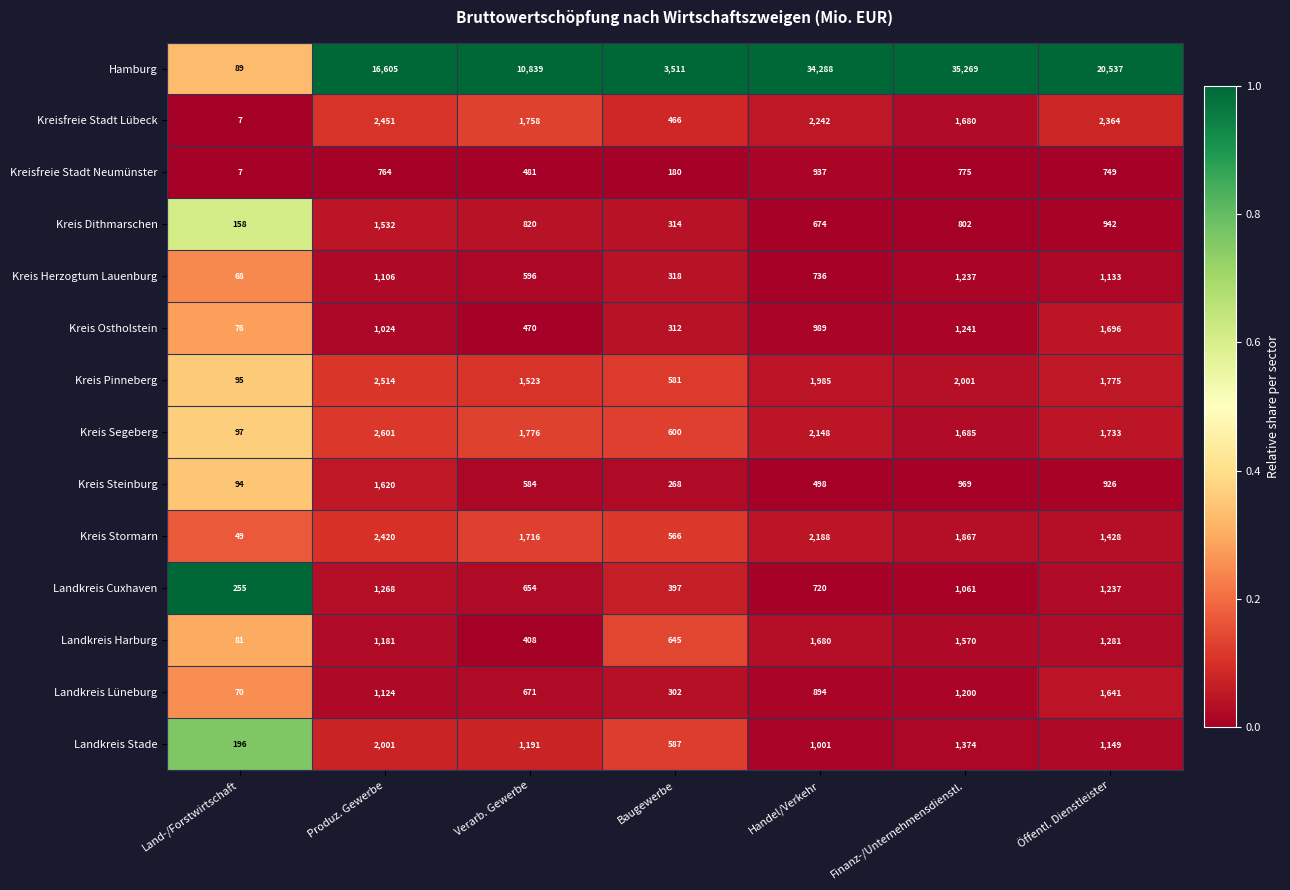

What is the sum of all Kreis Segeberg values?

10640